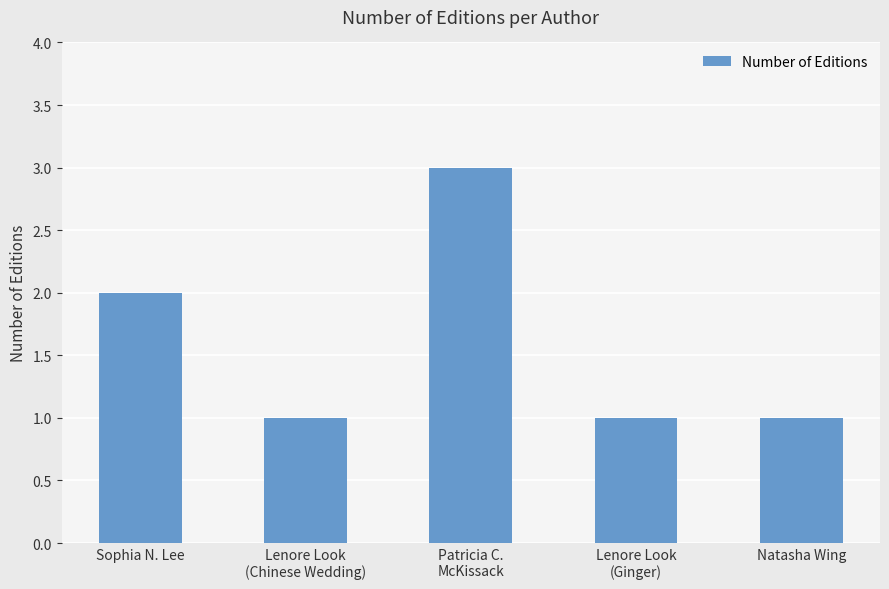

How many categories are shown in the chart?

5